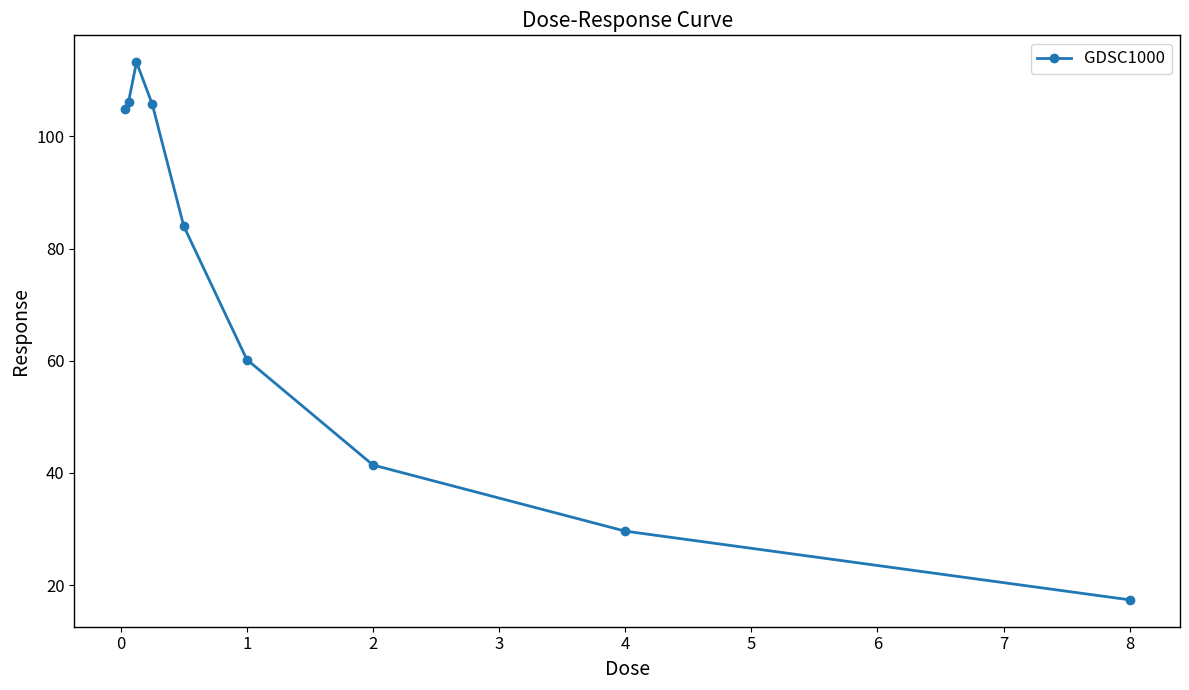

How many points are higher than both their immediate neighbors (excluding endpoints)?

1